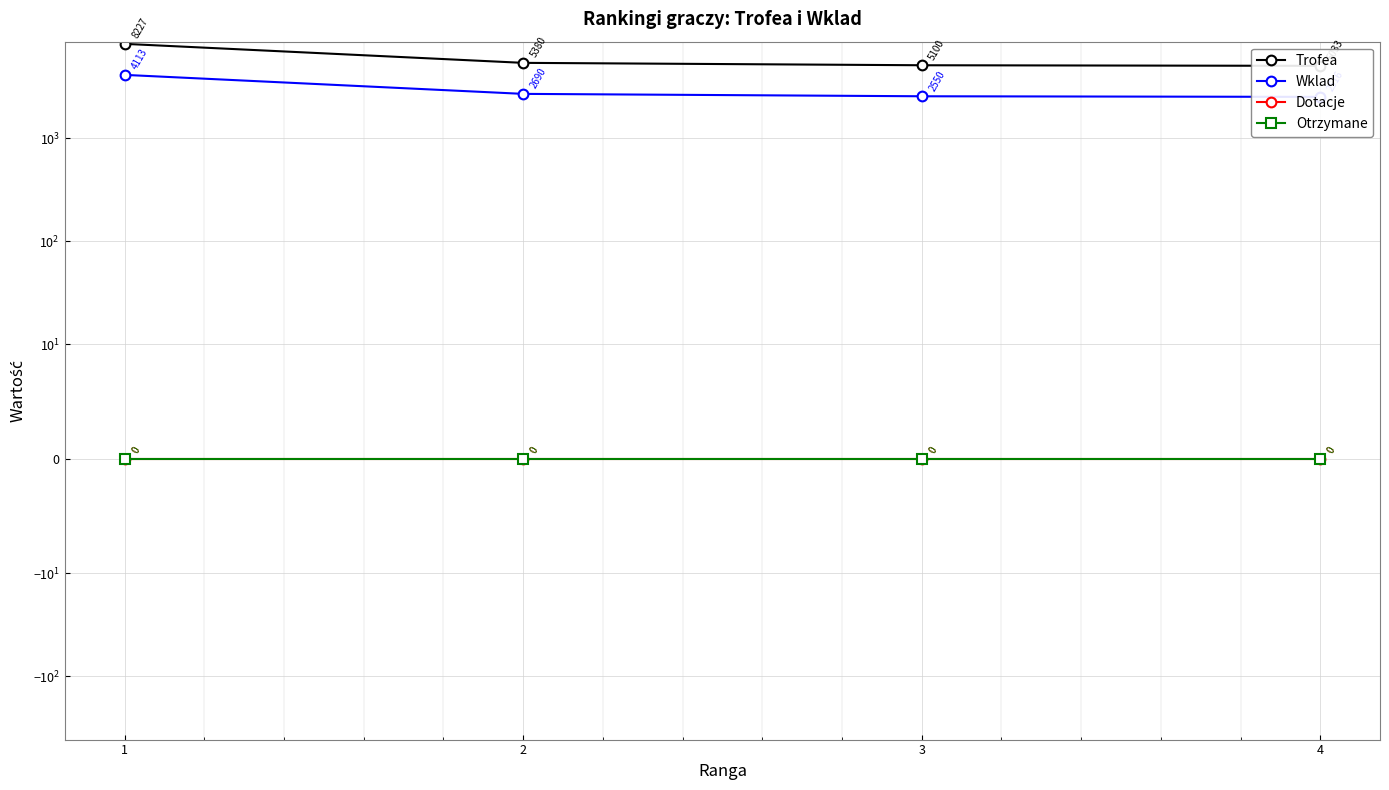

True or false: Wklad and Trofea cross at least once.

False